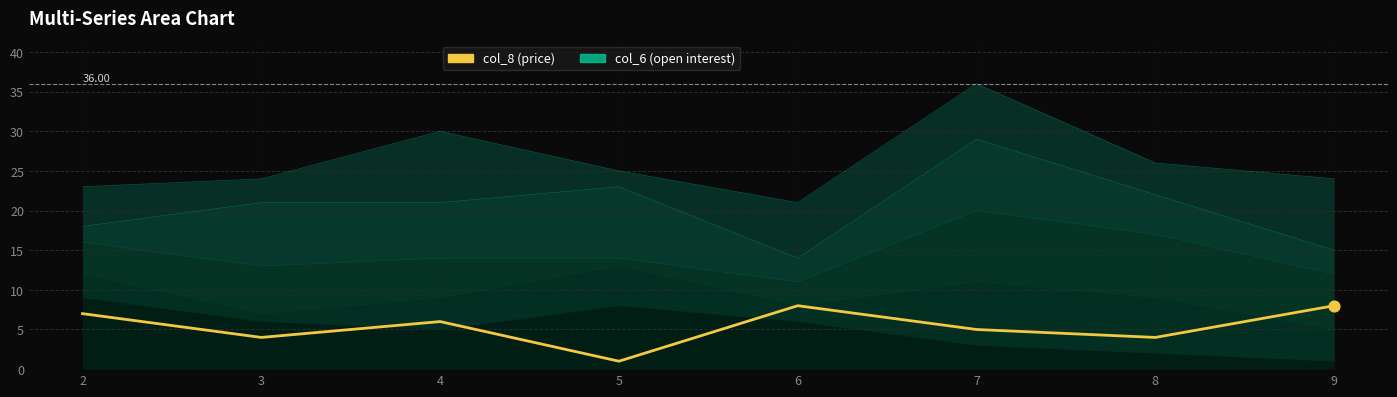

Which has a higher value, 8 or 5?

8